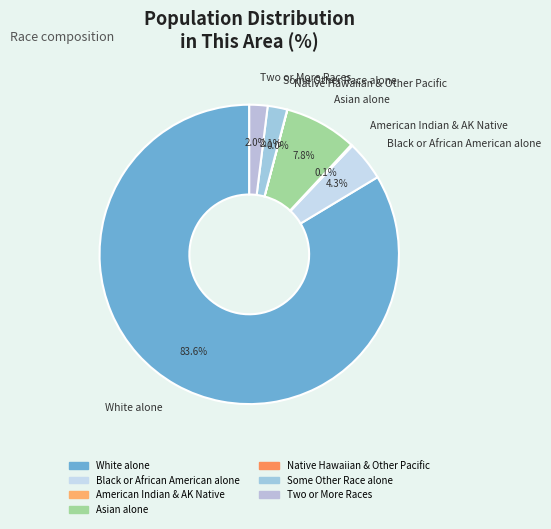

What portion of the pie excludes Two or More Races?

98.0%